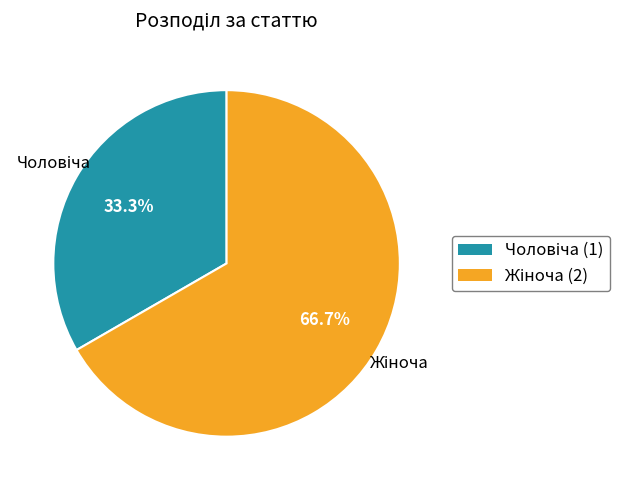

What percentage do Чоловіча and Жіноча together represent?

100.0%